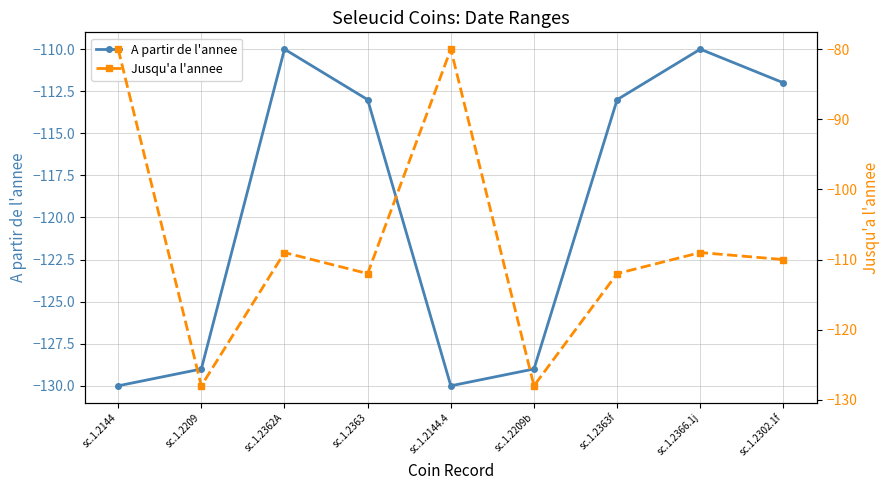

Which has a higher value, sc.1.2363 or sc.1.2366.1j?

sc.1.2366.1j